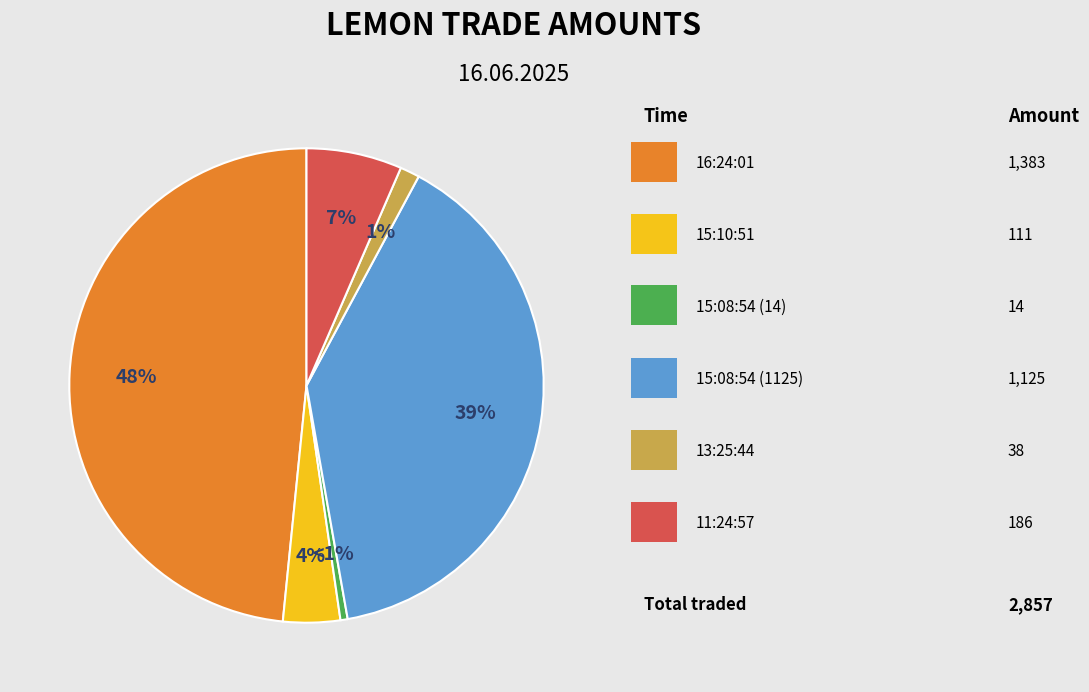

To the nearest percent, what is the average slice percentage?

17%